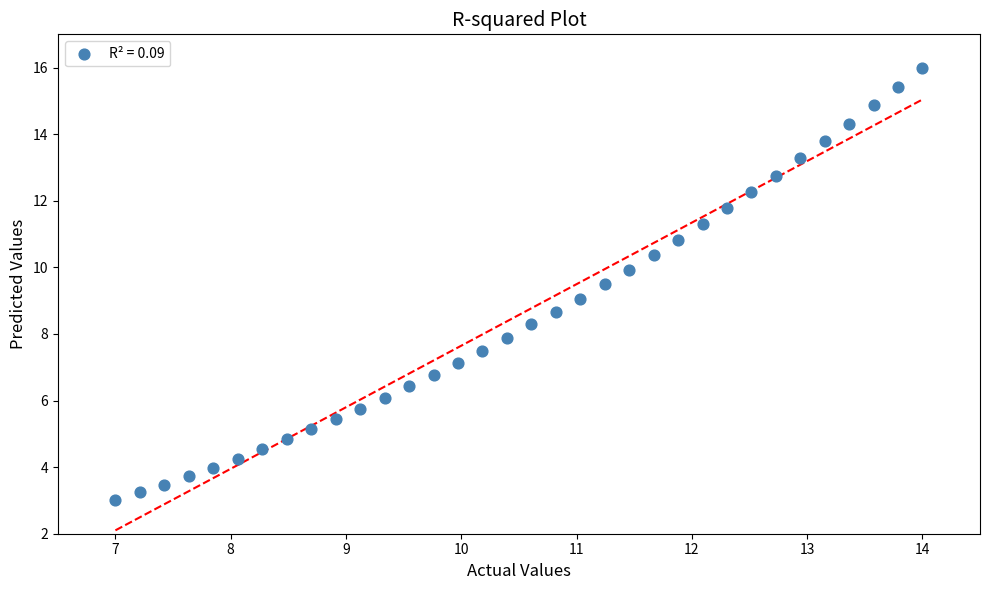

What is the range of Y values (max minus min)?

13.0